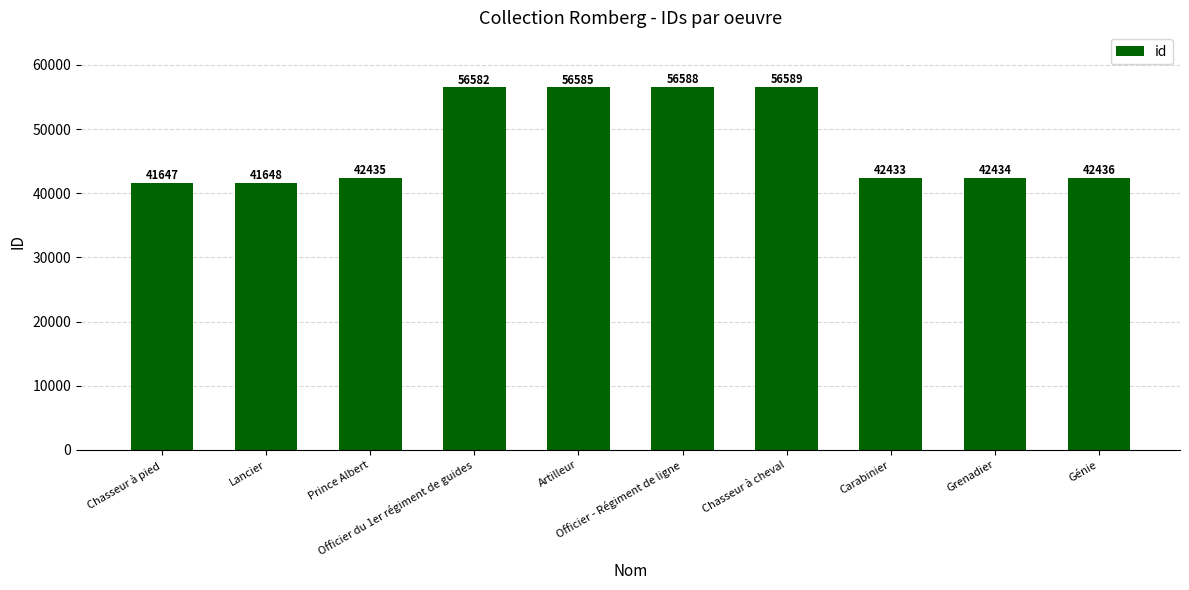

What is the value of the 8th bar from the left?

42433